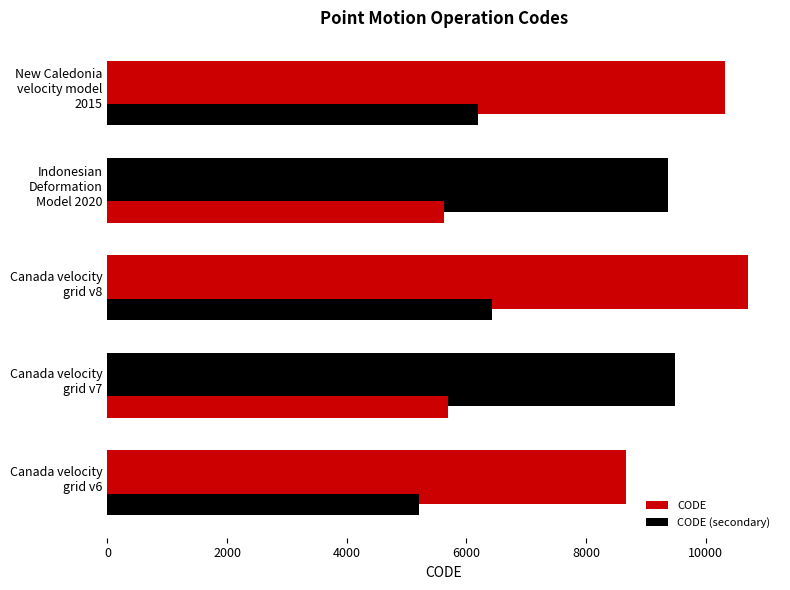

What is the minimum value for CODE (secondary)?

5205.6